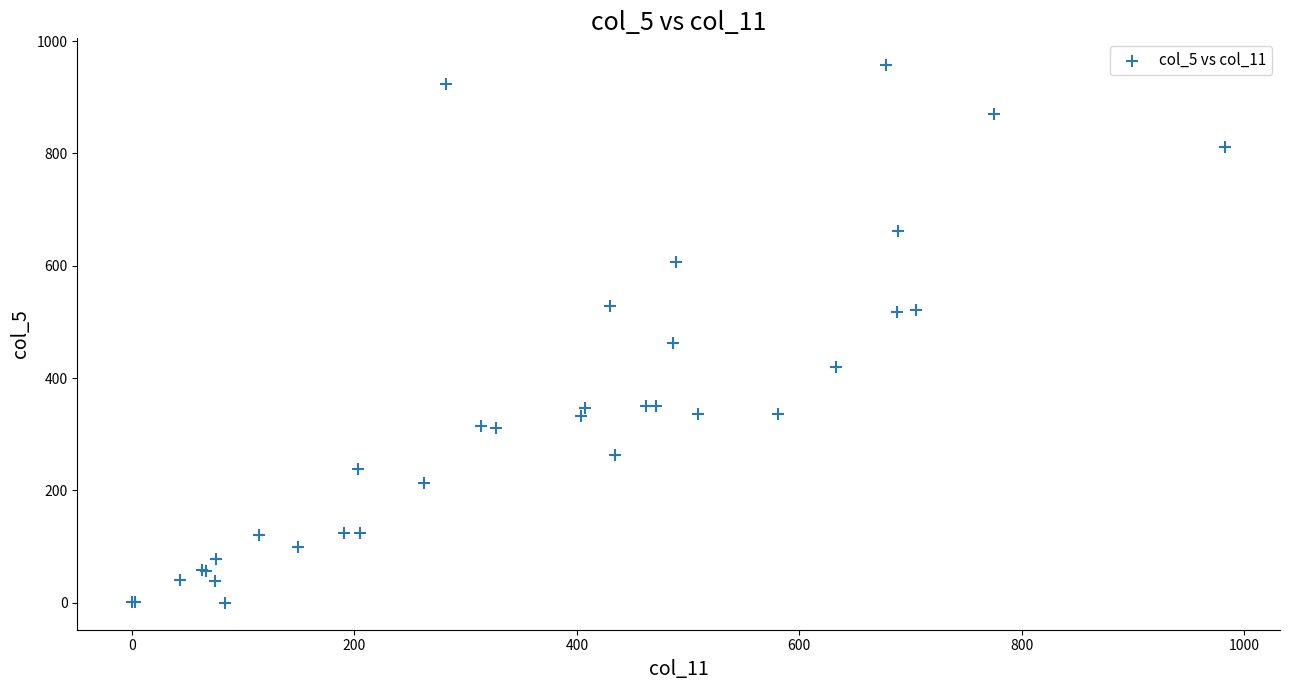

What Y value in the scatter plot is closest to 478?

462